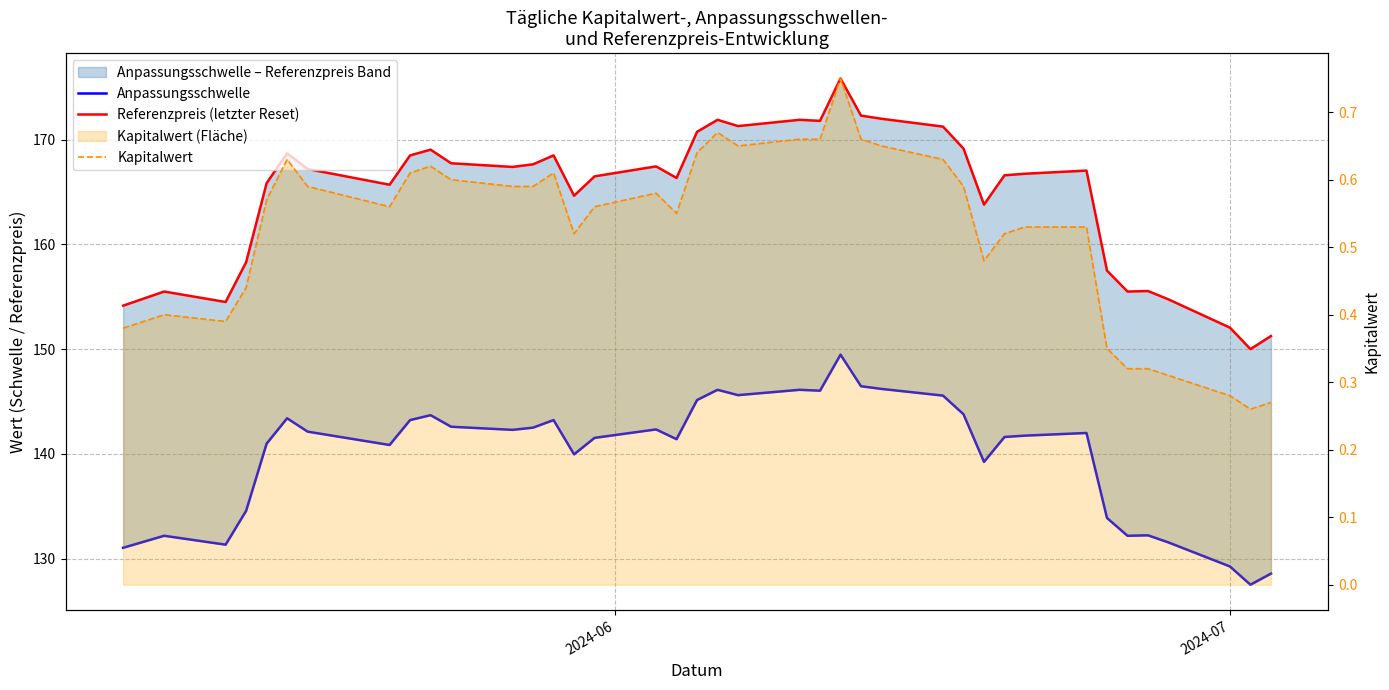

Rank the series by their average value, from highest to lowest.

Referenzpreis (letzter Reset), Anpassungsschwelle, Kapitalwert